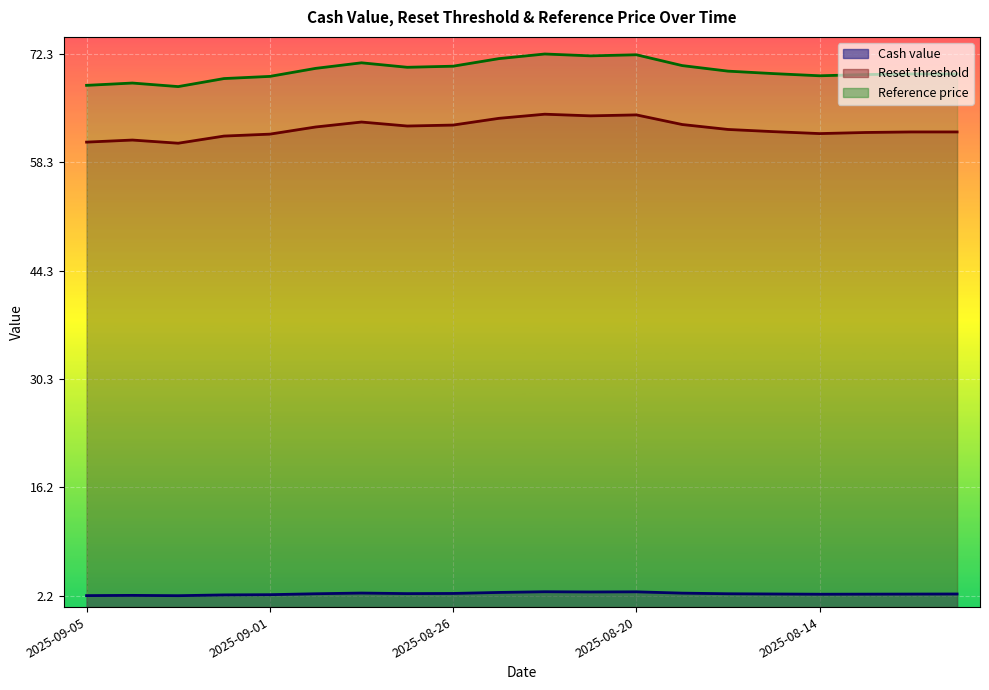

What is the difference between the highest and lowest values at 2025-08-13?

91.1